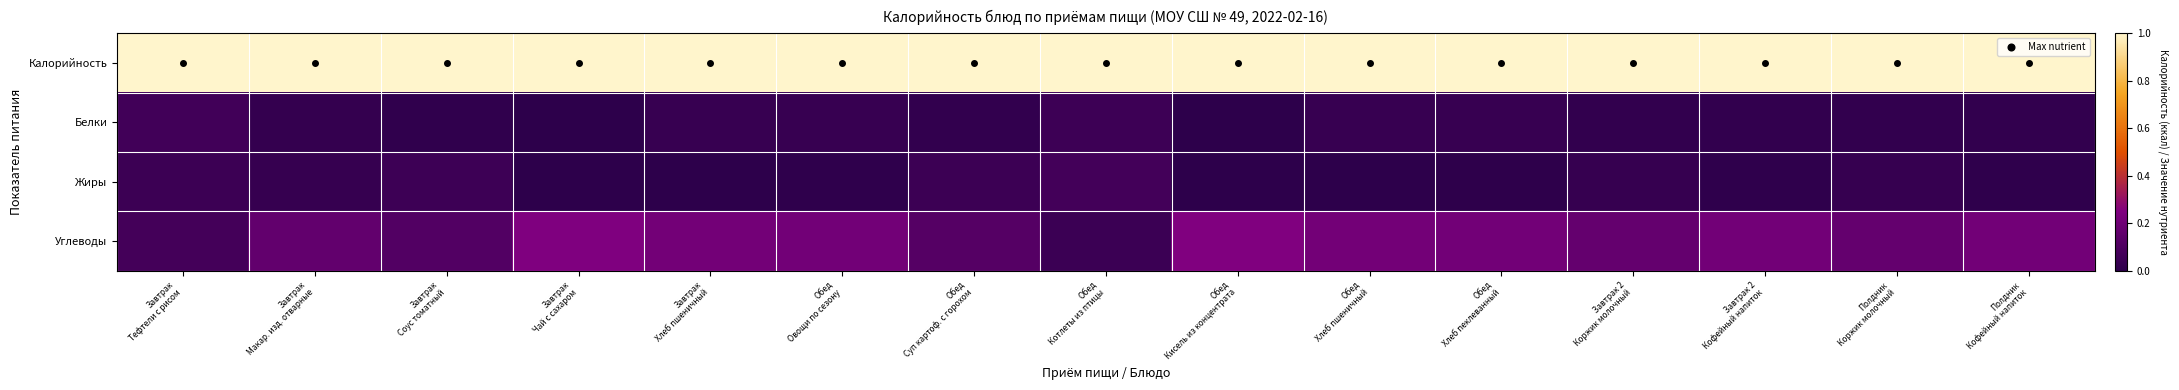

Which series has the widest spread of values?

Углеводы